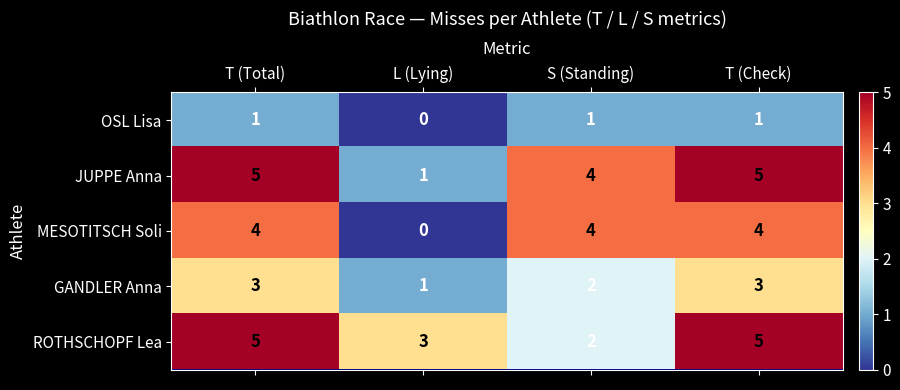

What is the difference between the highest and lowest values at T (Check)?

4